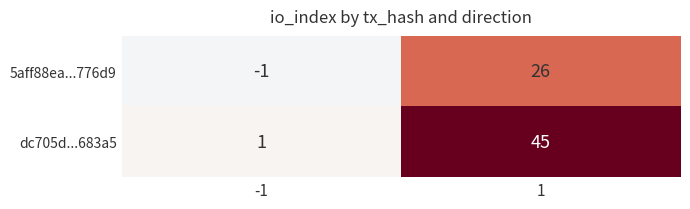

The dc705d...683a5 series shows 30 at 1. True or false?

False